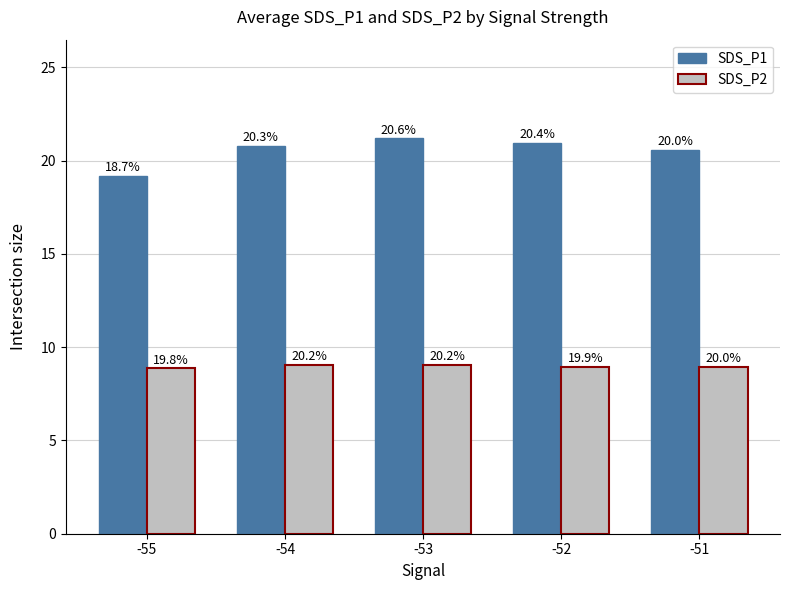

List the labels in order of SDS_P1 value, largest first.

-53, -52, -54, -51, -55